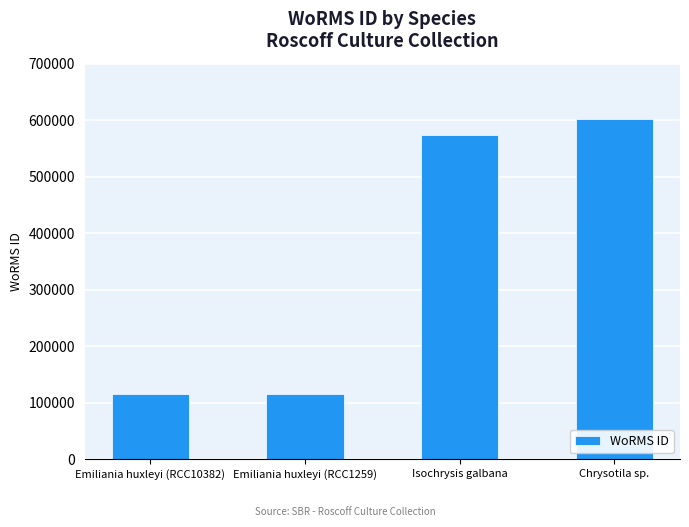

What is the ratio of the value at Chrysotila sp. to the value at Emiliania huxleyi (RCC1259)?

5.2